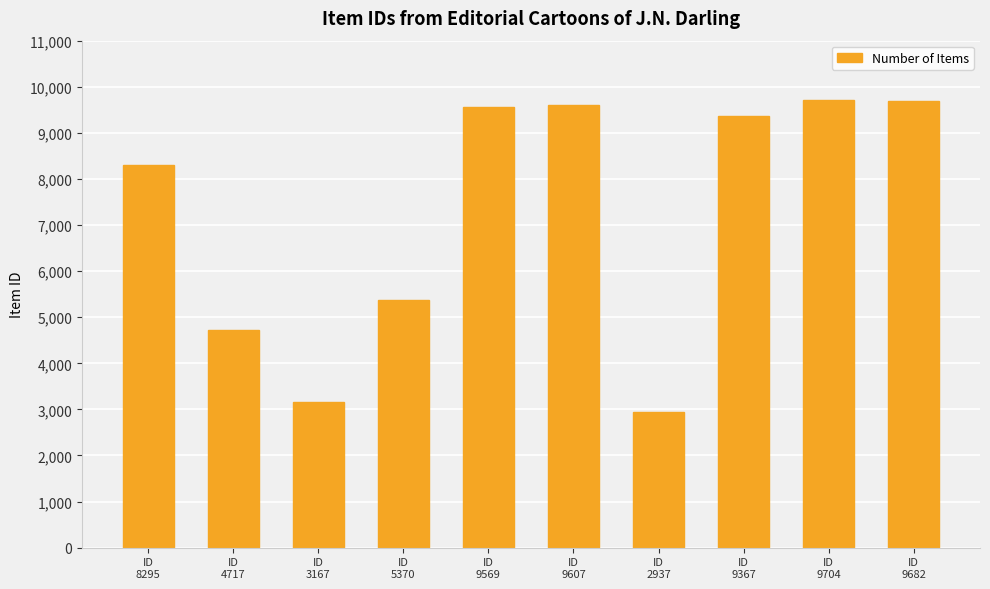

What is the minimum value shown in the chart?

2937